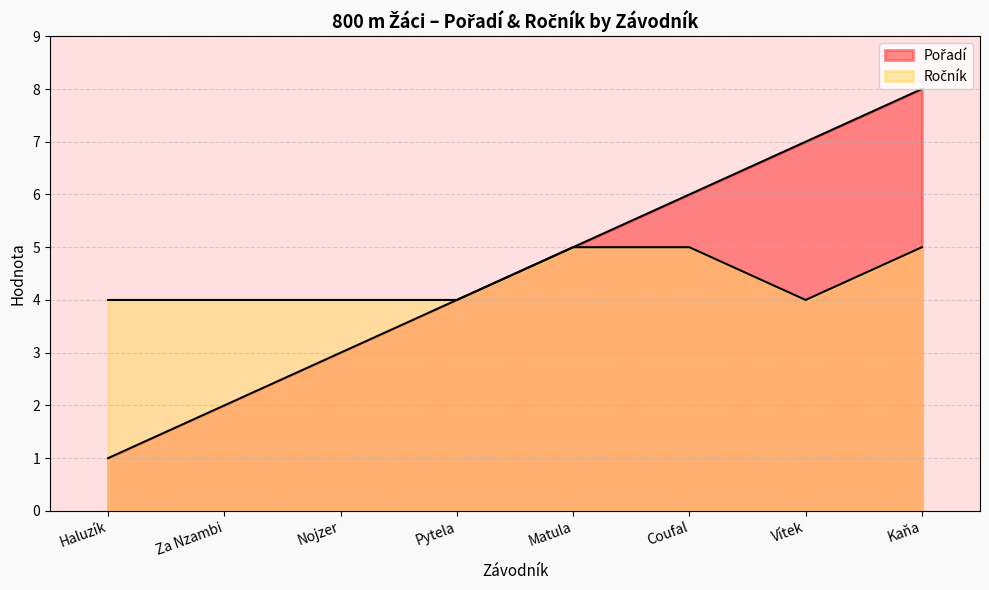

What position from the left is Za Nzambi?

2